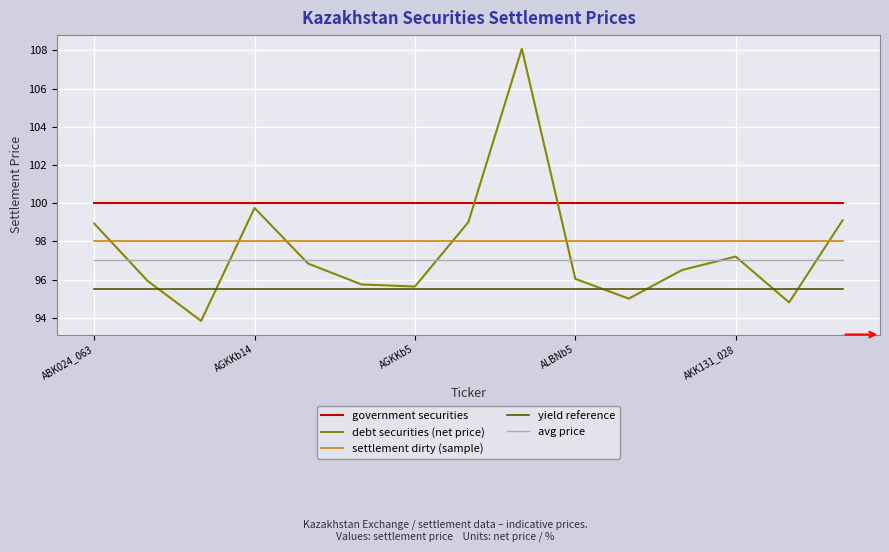

What is the greatest value displayed?

108.1